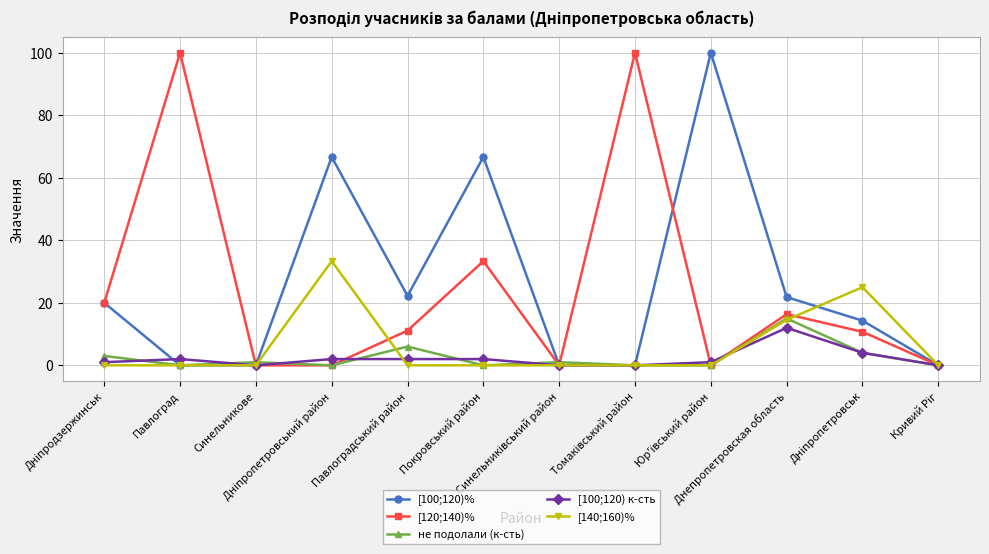

True or false: [100;120) к-сть has more than 0 points higher than both neighbors.

True